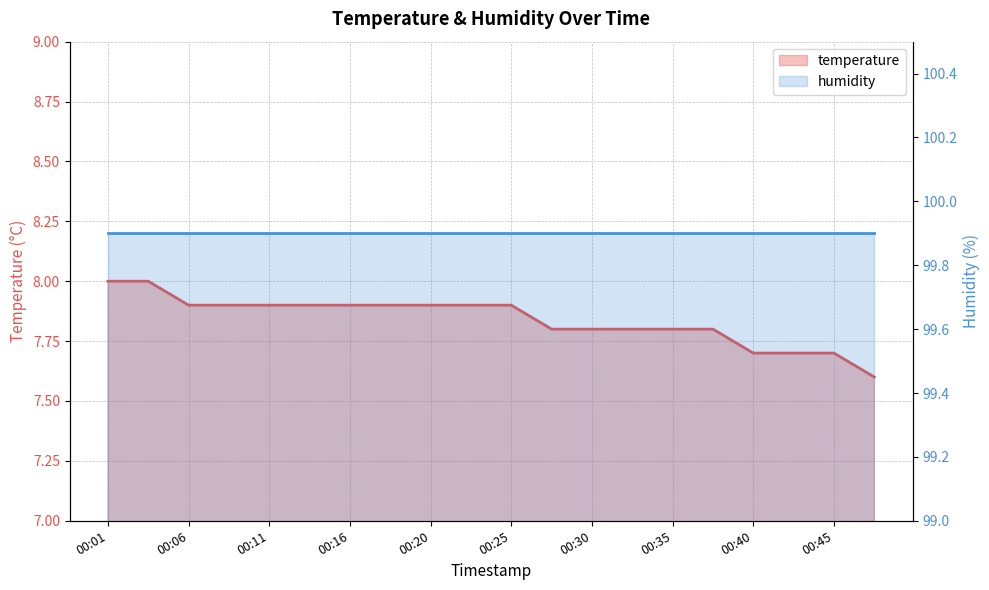

Read the value at 00:16.

7.9